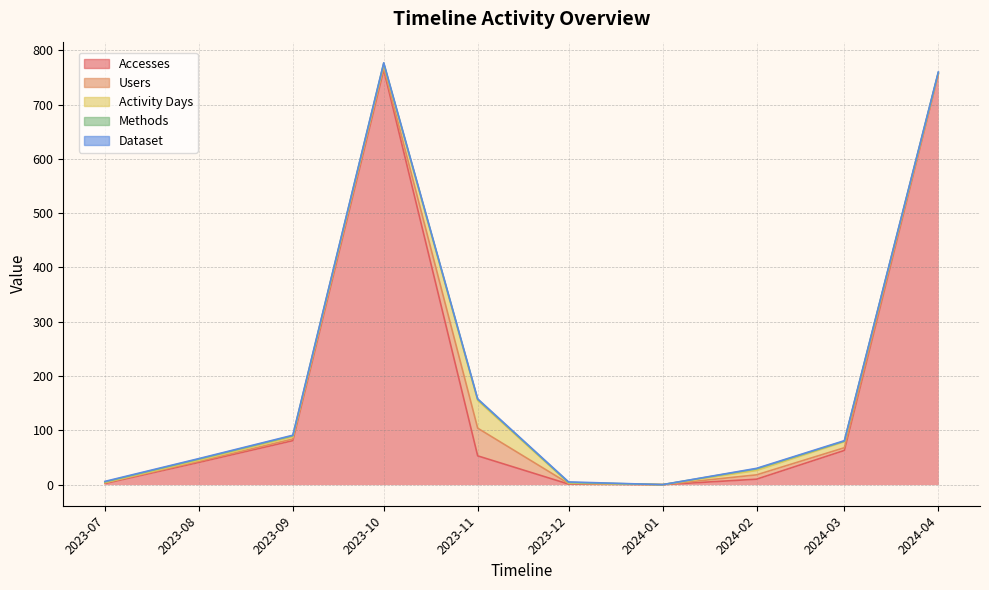

In Accesses, how many points are higher than both neighbors (excluding endpoints)?

1